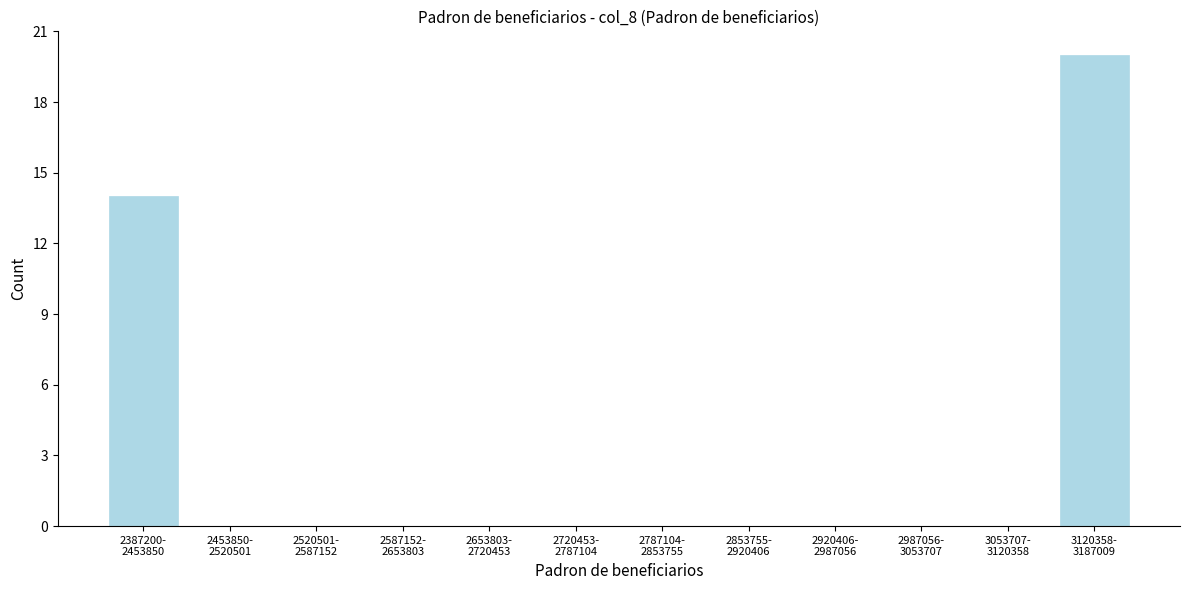

What is the greatest value displayed?

20